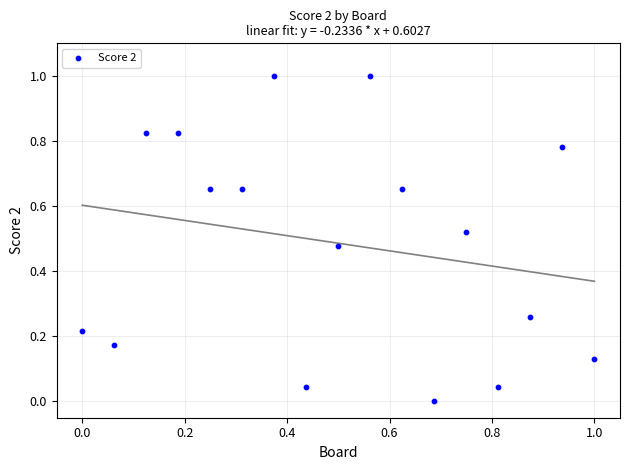

What is the range of Y values (max minus min)?

1.0